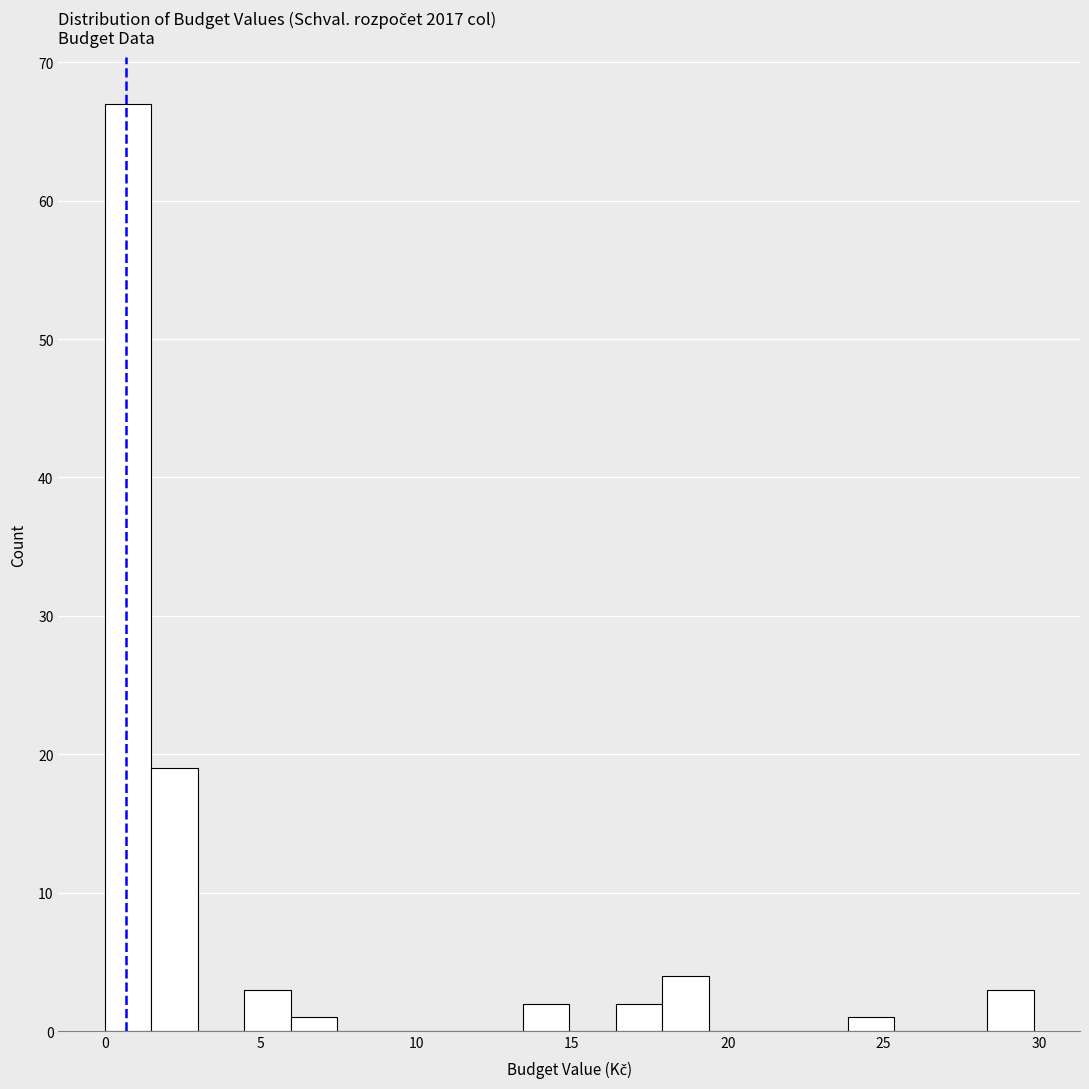

Read against the x-axis, roughly where is the centre of the tallest bar?

0.5